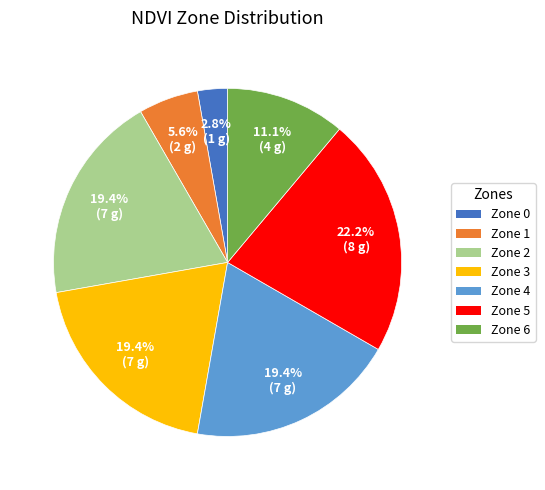

Count the number of slices in the pie.

7